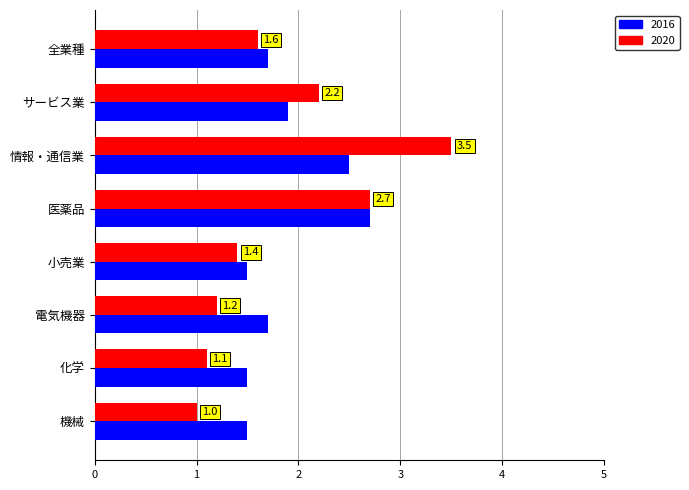

At how many categories does at least one series exceed 2?

3